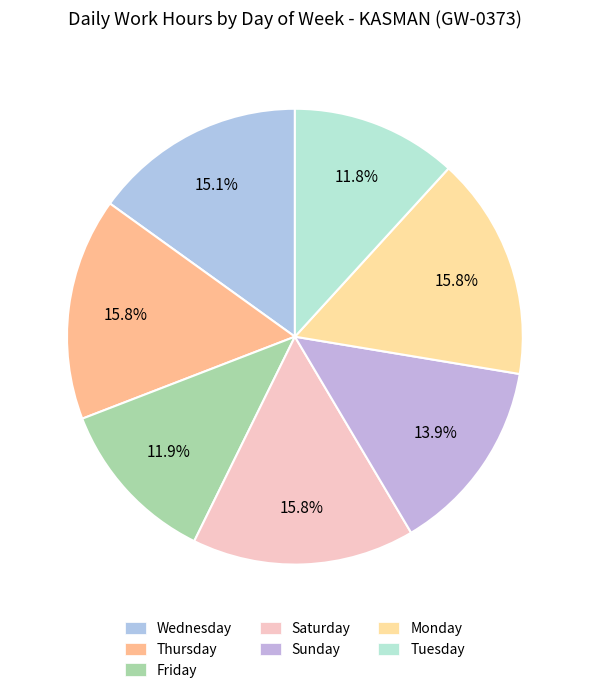

How many segments does this pie chart have?

7